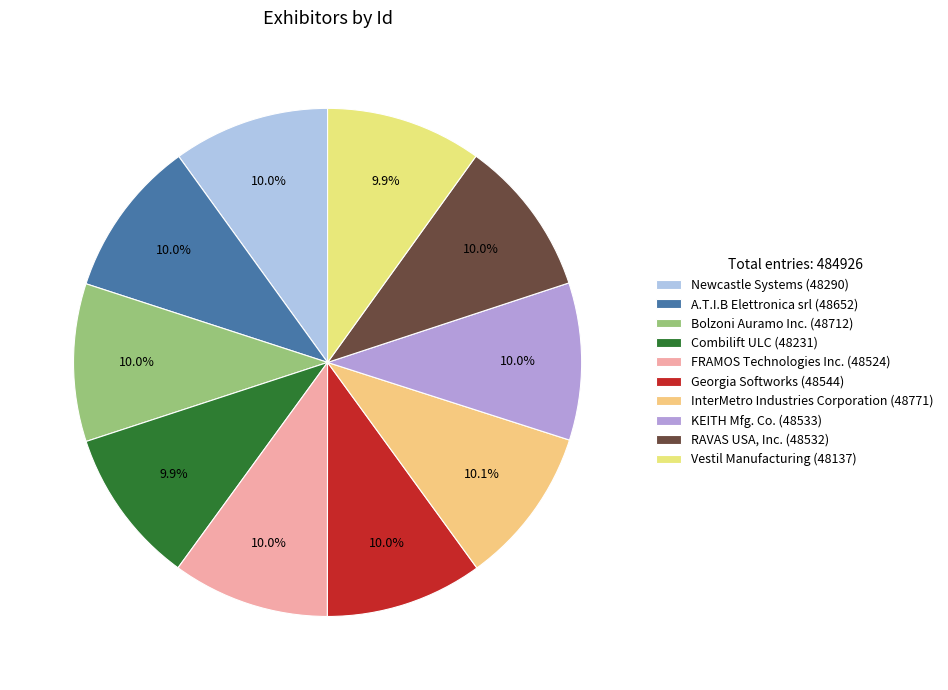

Which slice is the smallest?

Vestil Manufacturing